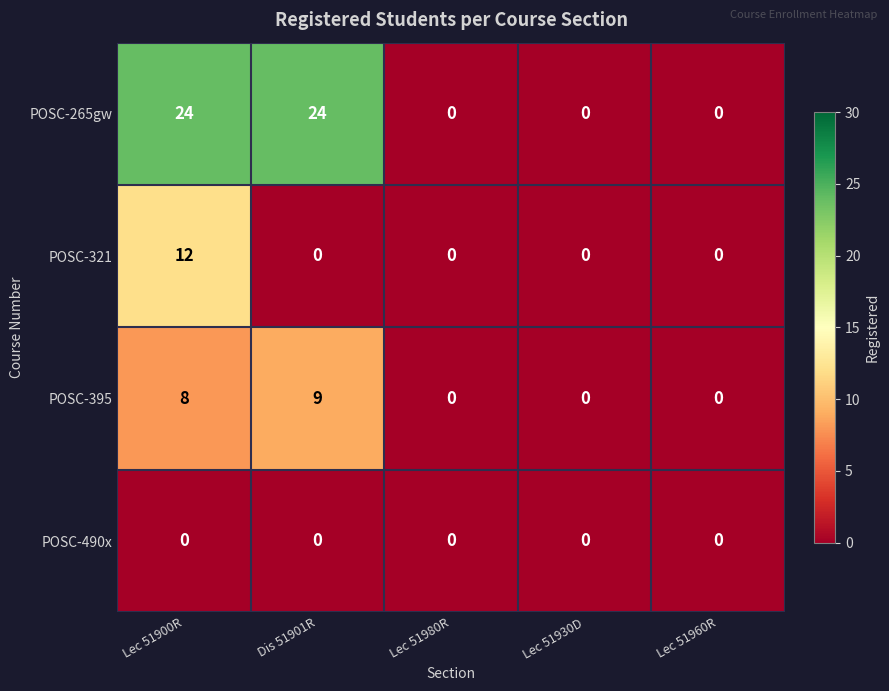

At which category is the sum across all series the highest?

Lec 51900R